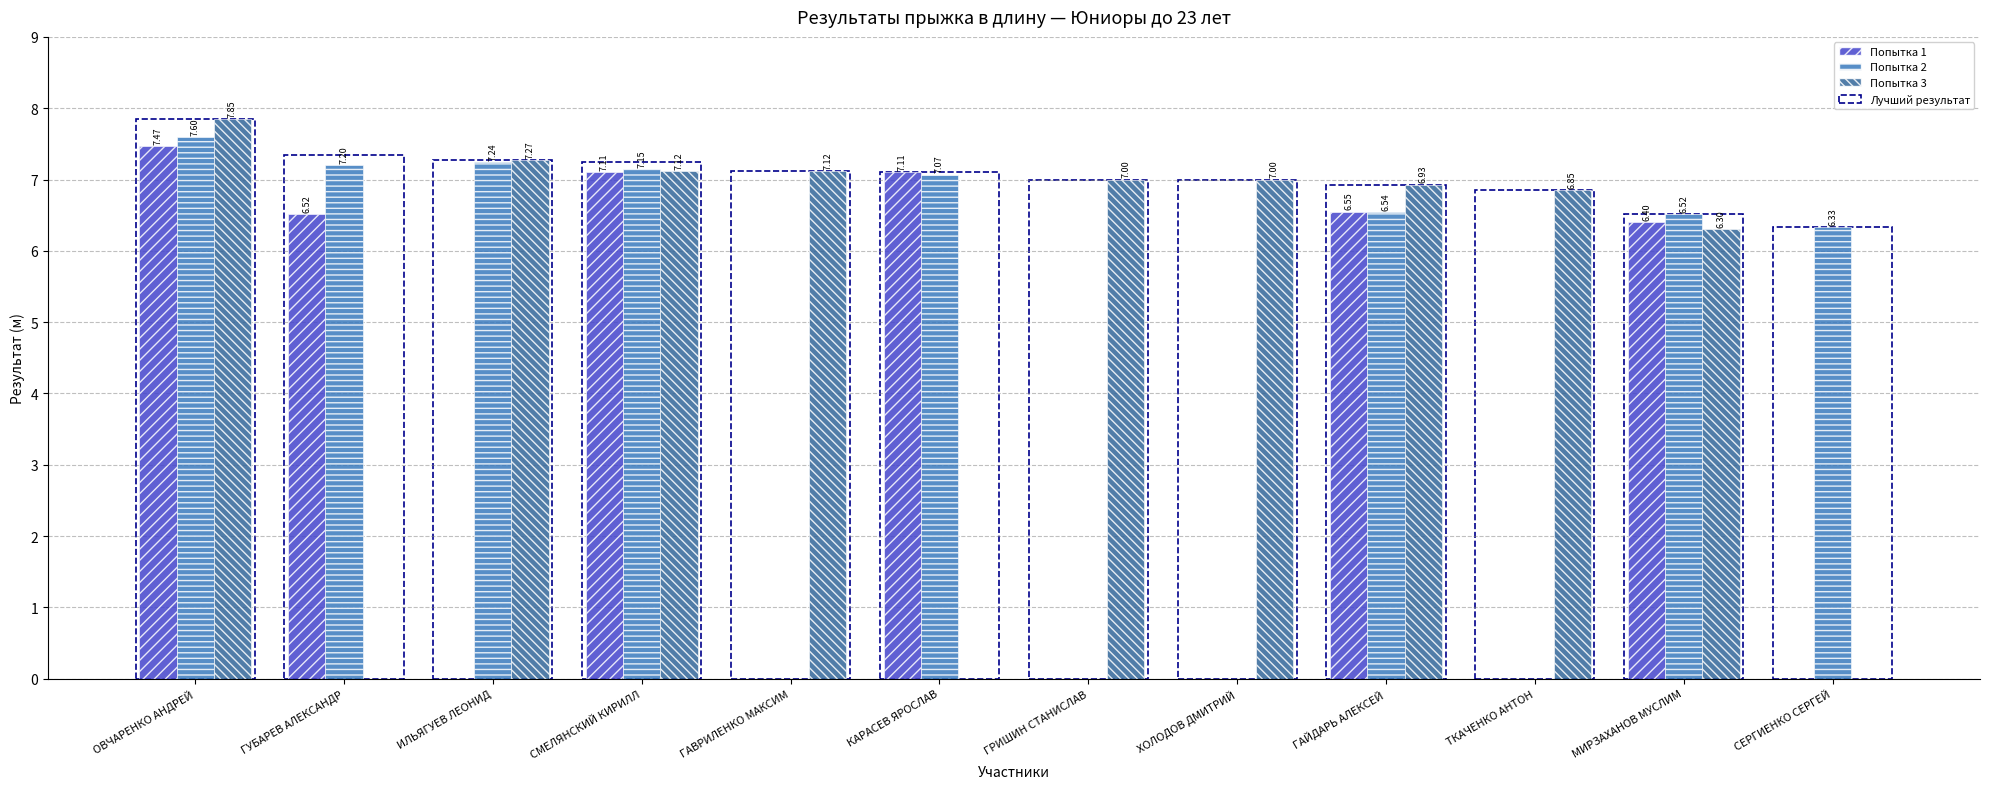

Which category has the highest value in the Лучший результат series?

ОВЧАРЕНКО АНДРЕЙ